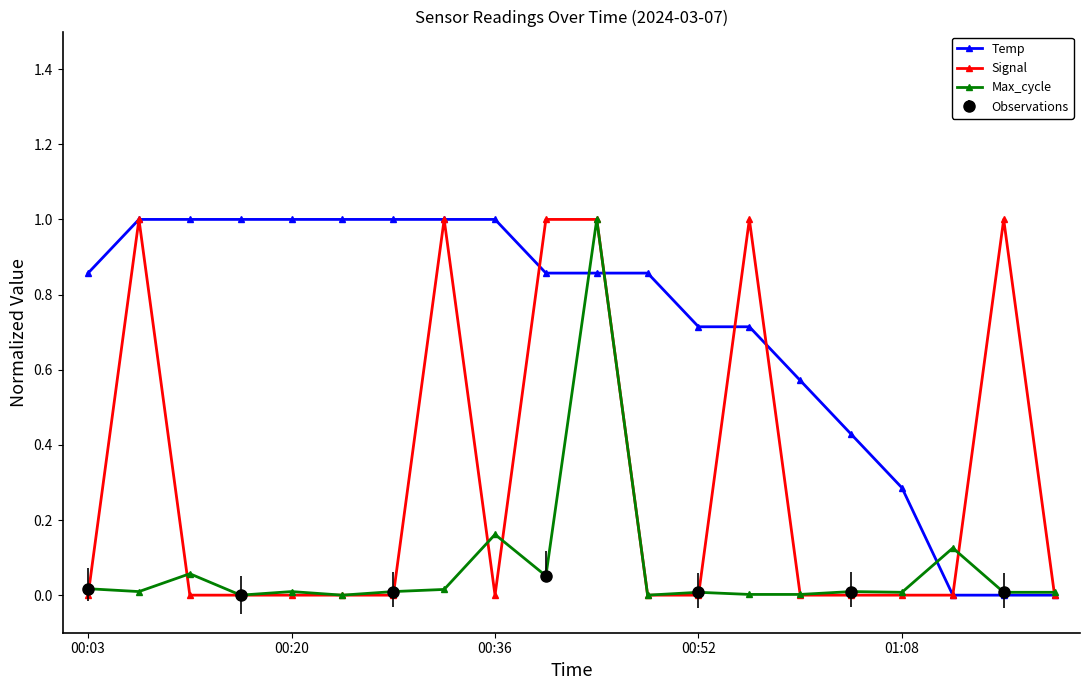

True or false: Max_cycle has more than 2 points higher than both neighbors.

True